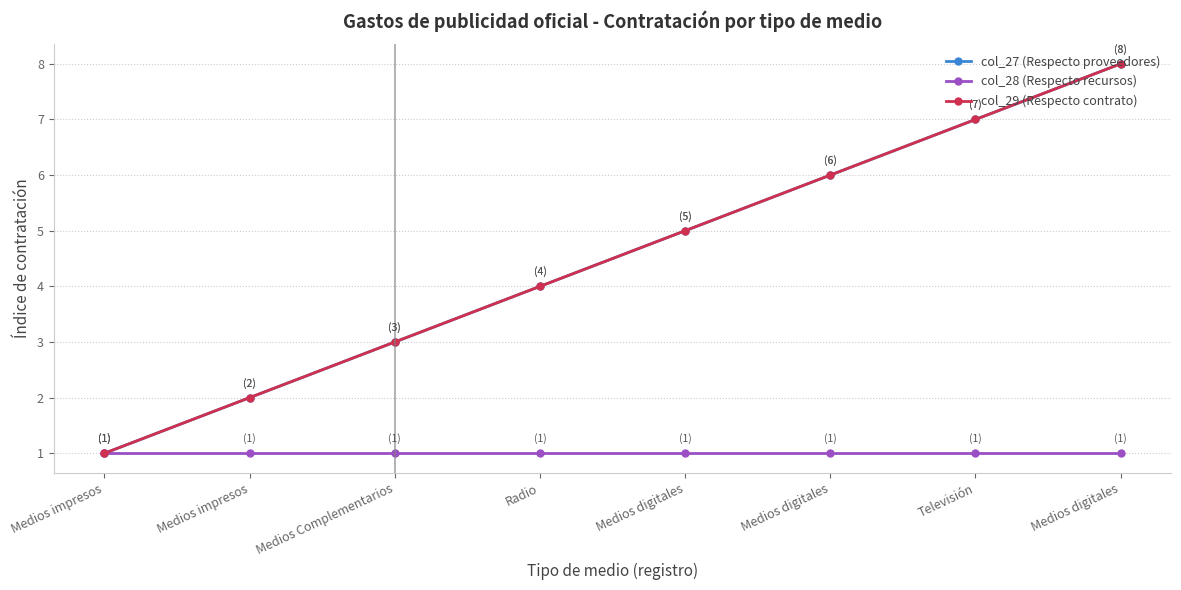

Reading right to left, list all the values displayed in this chart.

col_27 (Respecto proveedores): Medios digitales=8	Televisión=7	Medios digitales=6	Medios digitales=5	Radio=4	Medios Complementarios=3	Medios impresos=2	Medios impresos=1
col_28 (Respecto recursos): Medios digitales=1	Televisión=1	Medios digitales=1	Medios digitales=1	Radio=1	Medios Complementarios=1	Medios impresos=1	Medios impresos=1
col_29 (Respecto contrato): Medios digitales=8	Televisión=7	Medios digitales=6	Medios digitales=5	Radio=4	Medios Complementarios=3	Medios impresos=2	Medios impresos=1